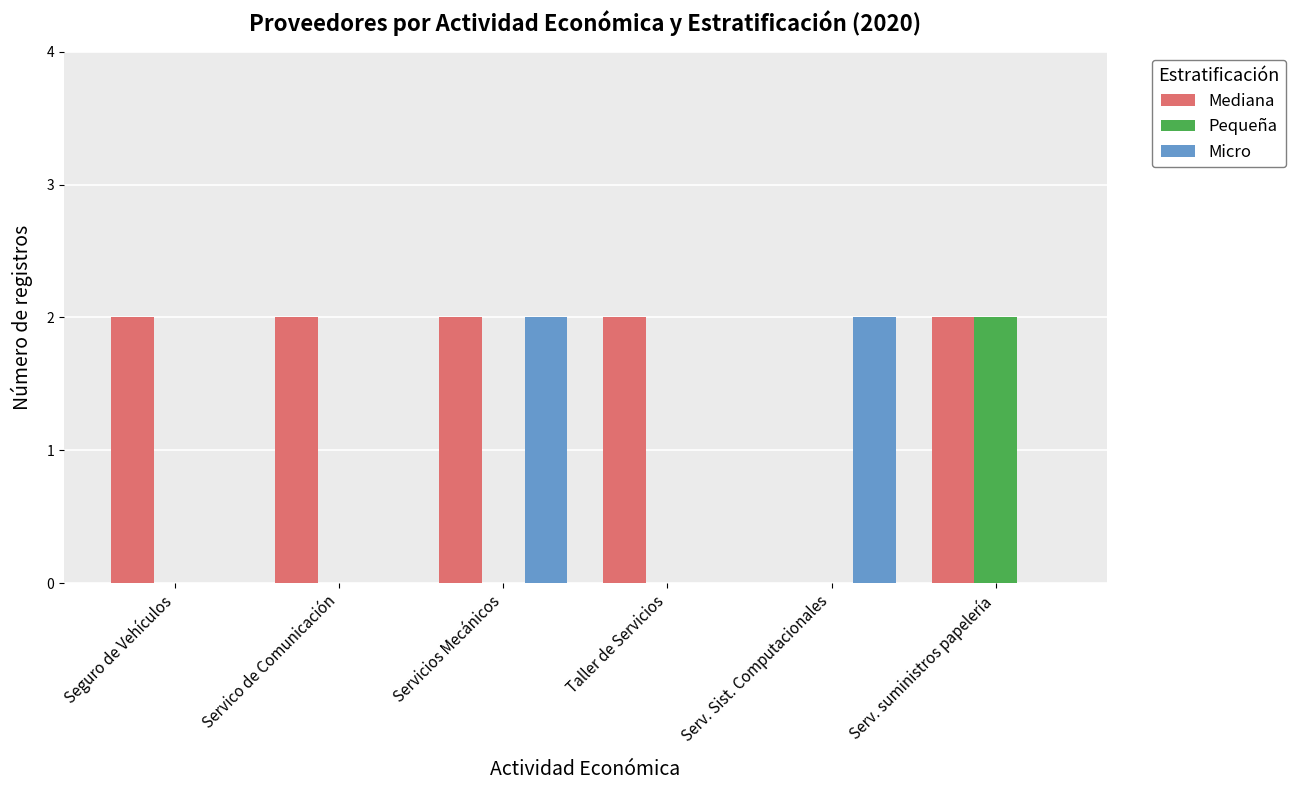

Reading right to left, what are all the values shown in this chart?

Mediana: Serv. suministros papelería=2	Serv. Sist. Computacionales=0	Taller de Servicios=2	Servicios Mecánicos=2	Servico de Comunicación=2	Seguro de Vehículos=2
Pequeña: Serv. suministros papelería=2	Serv. Sist. Computacionales=0	Taller de Servicios=0	Servicios Mecánicos=0	Servico de Comunicación=0	Seguro de Vehículos=0
Micro: Serv. suministros papelería=0	Serv. Sist. Computacionales=2	Taller de Servicios=0	Servicios Mecánicos=2	Servico de Comunicación=0	Seguro de Vehículos=0